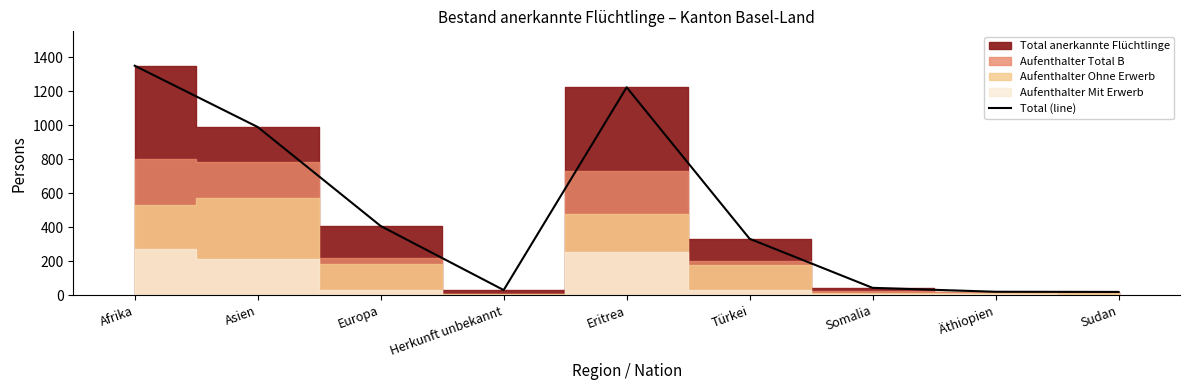

Which has a higher value, Sudan or Europa?

Europa